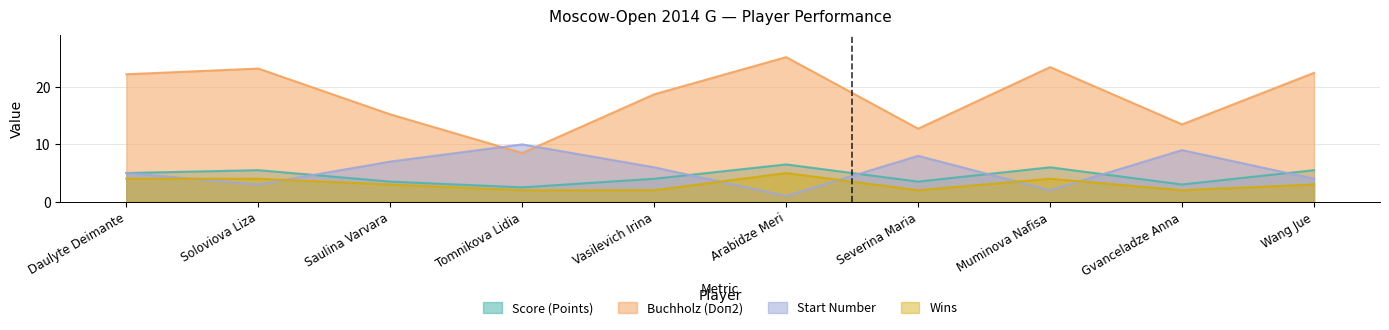

True or false: Wins and Score (Points) intersect in this chart.

False